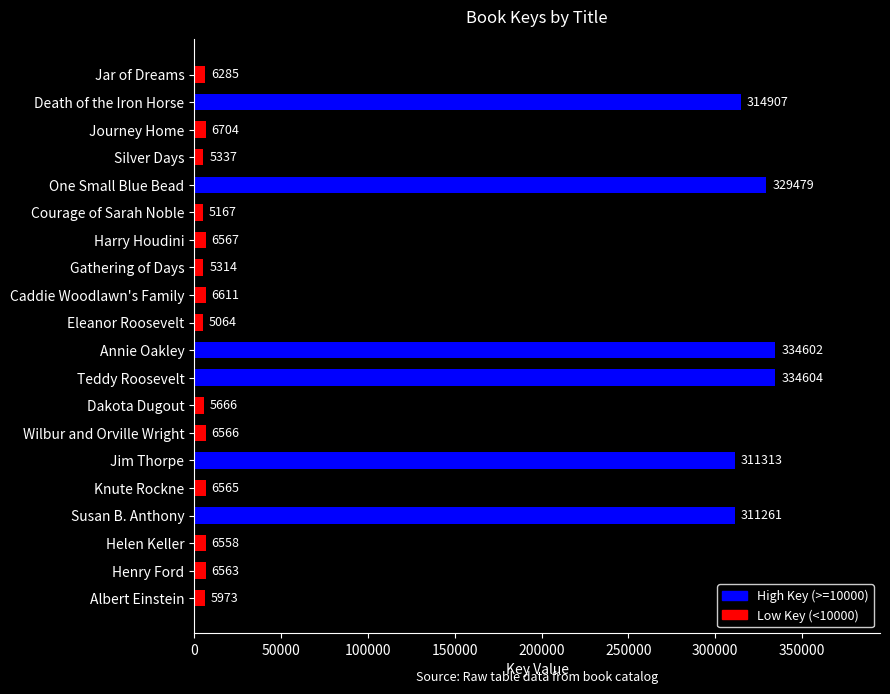

What is the label of the 13th bar from the top?

Dakota Dugout